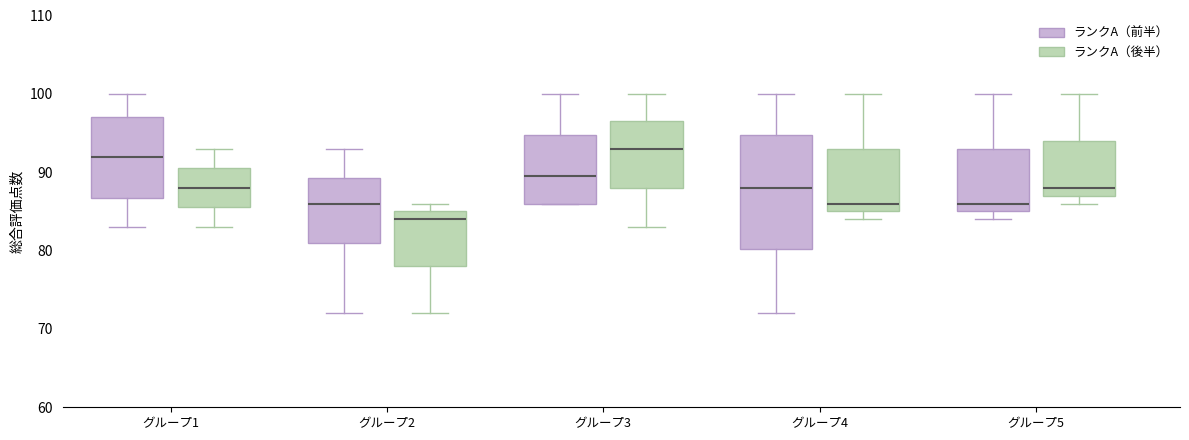

Where does the lower whisker of the box for グループ1 (ランクA（前半）) end on the y-axis? The values are not printed on the chart, so give them approximately, as read against the axis.

83